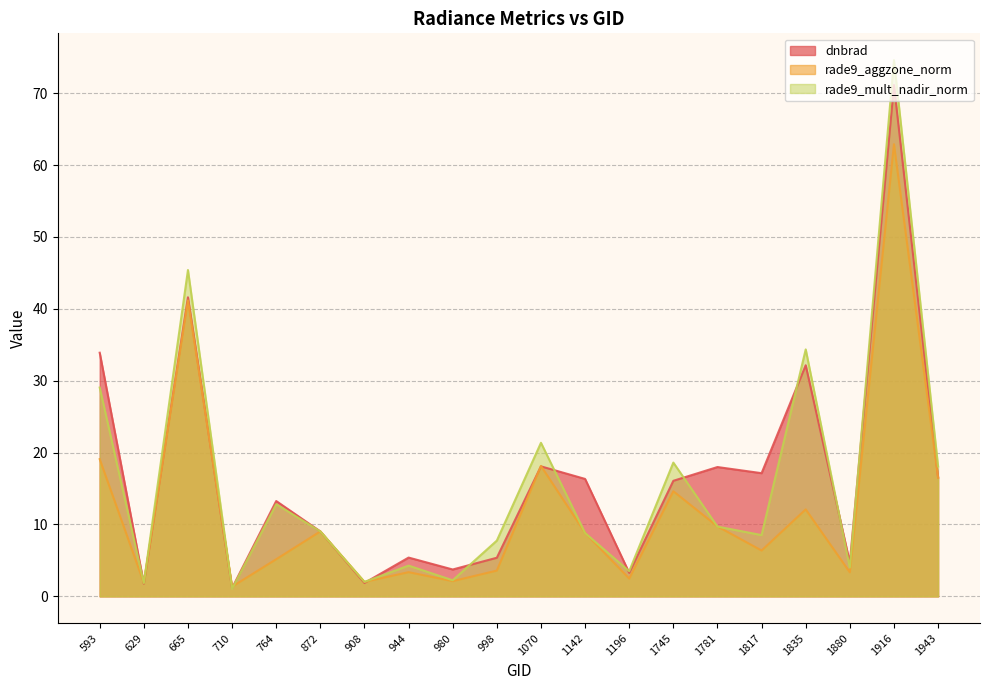

The rade9_mult_nadir_norm series shows 34.3 at 1835. True or false?

True